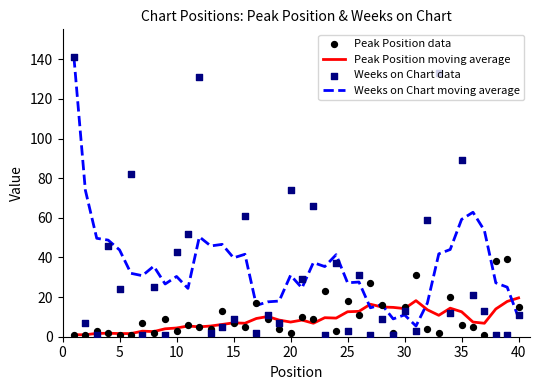

Which series reaches the maximum Y coordinate?

Weeks on Chart moving average